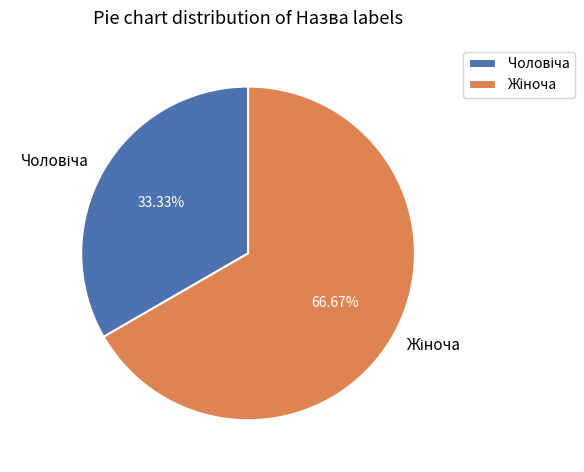

Is there any slice that represents more than half of the pie?

Yes